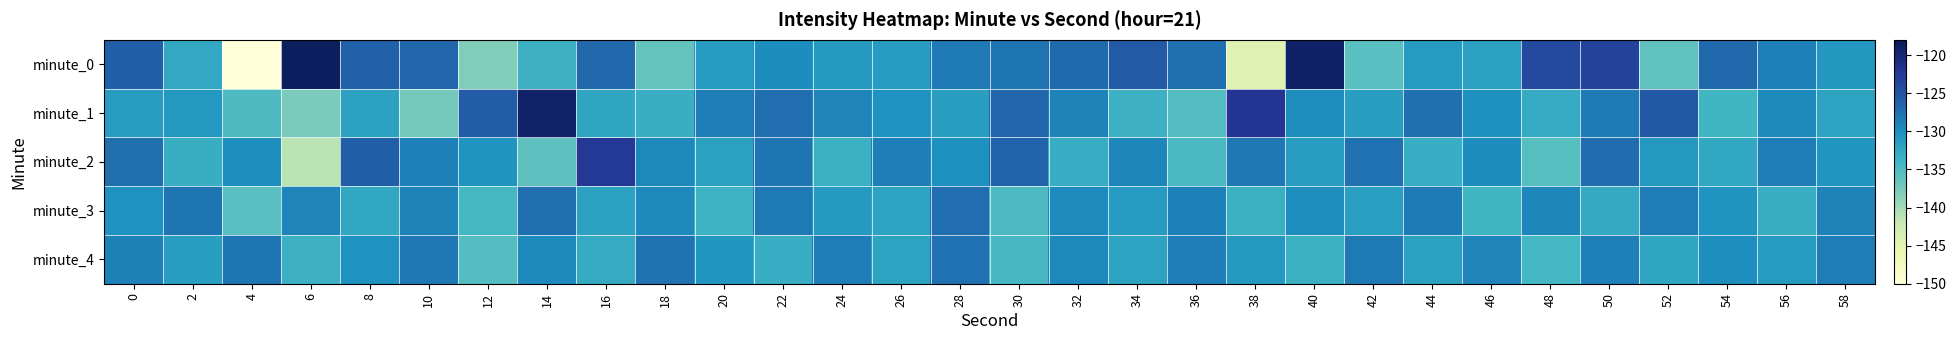

At which category is the sum across all series the highest?

50